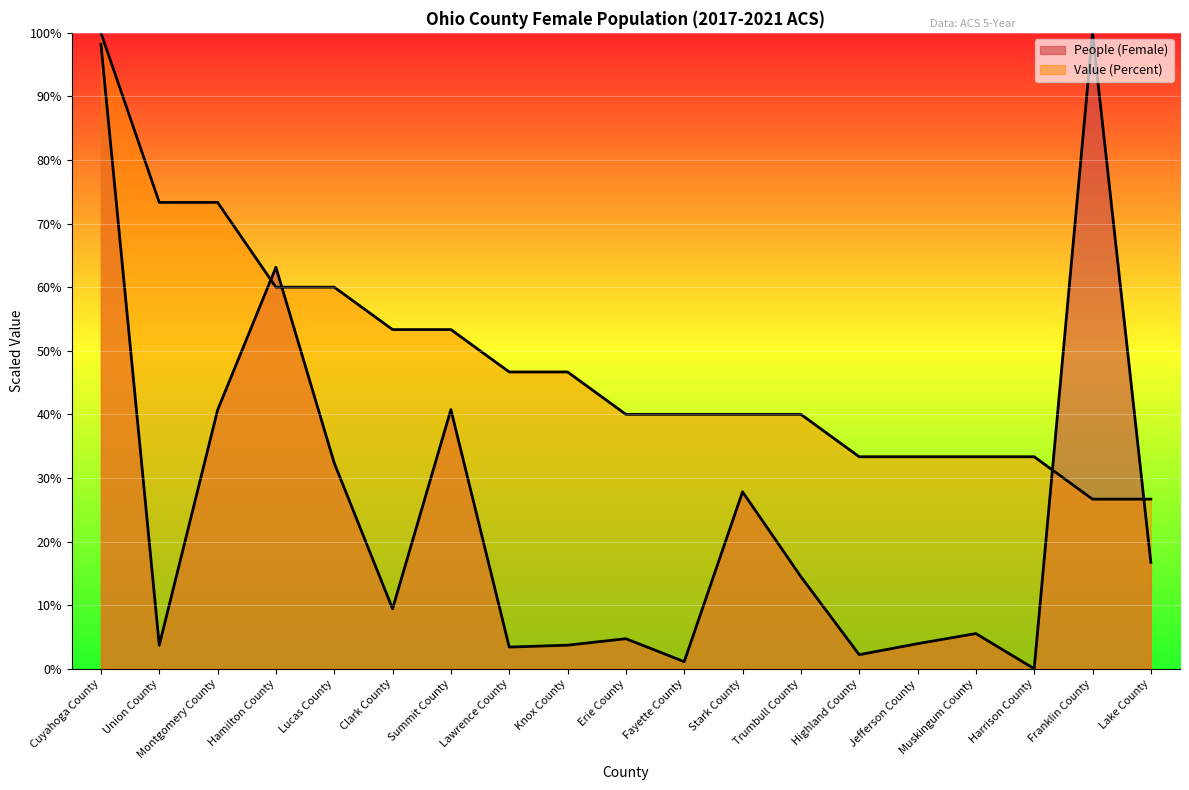

What is the total value across all series at Hamilton County?

123.1